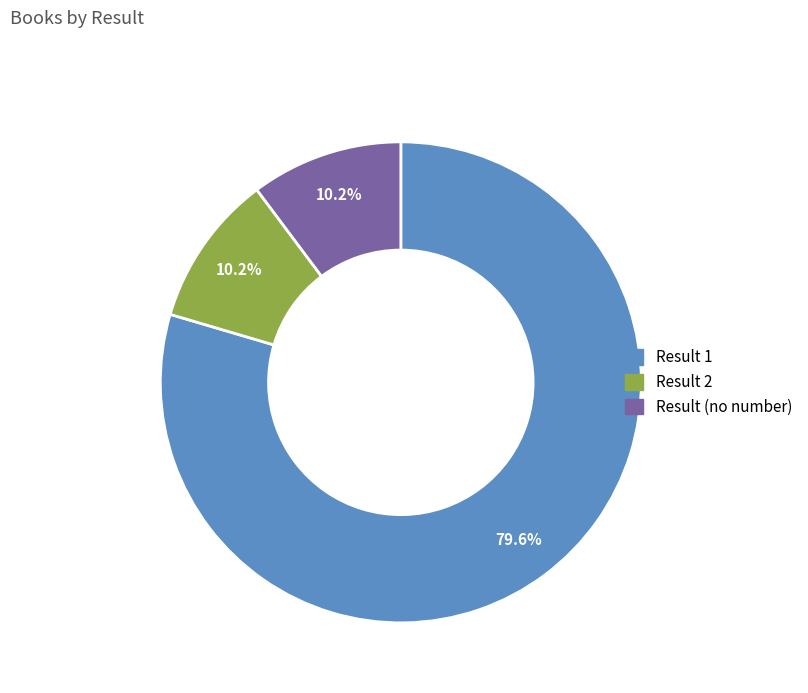

Is there a majority slice in this chart?

Yes